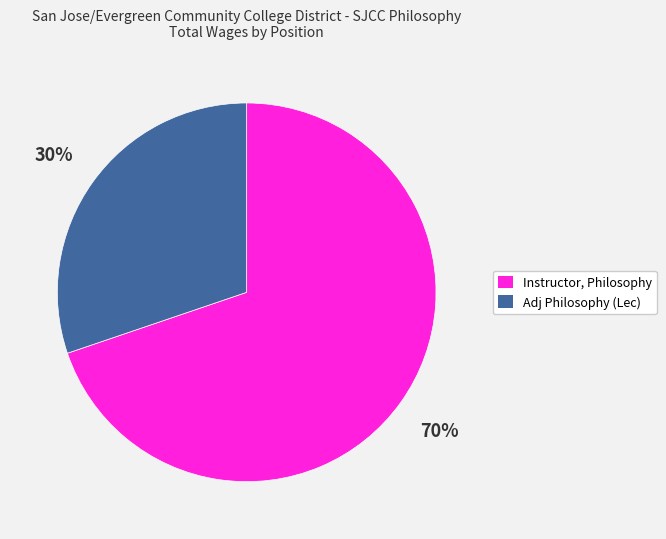

Do Instructor, Philosophy and Adj Philosophy (Lec) together represent more than half of the pie?

Yes